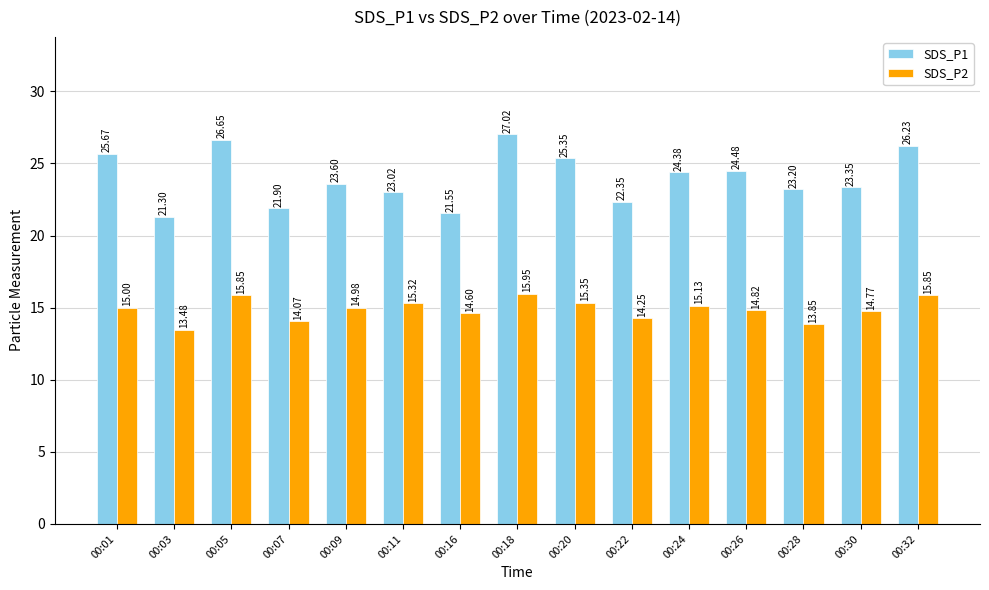

At which label does SDS_P2 first exceed 14?

00:01